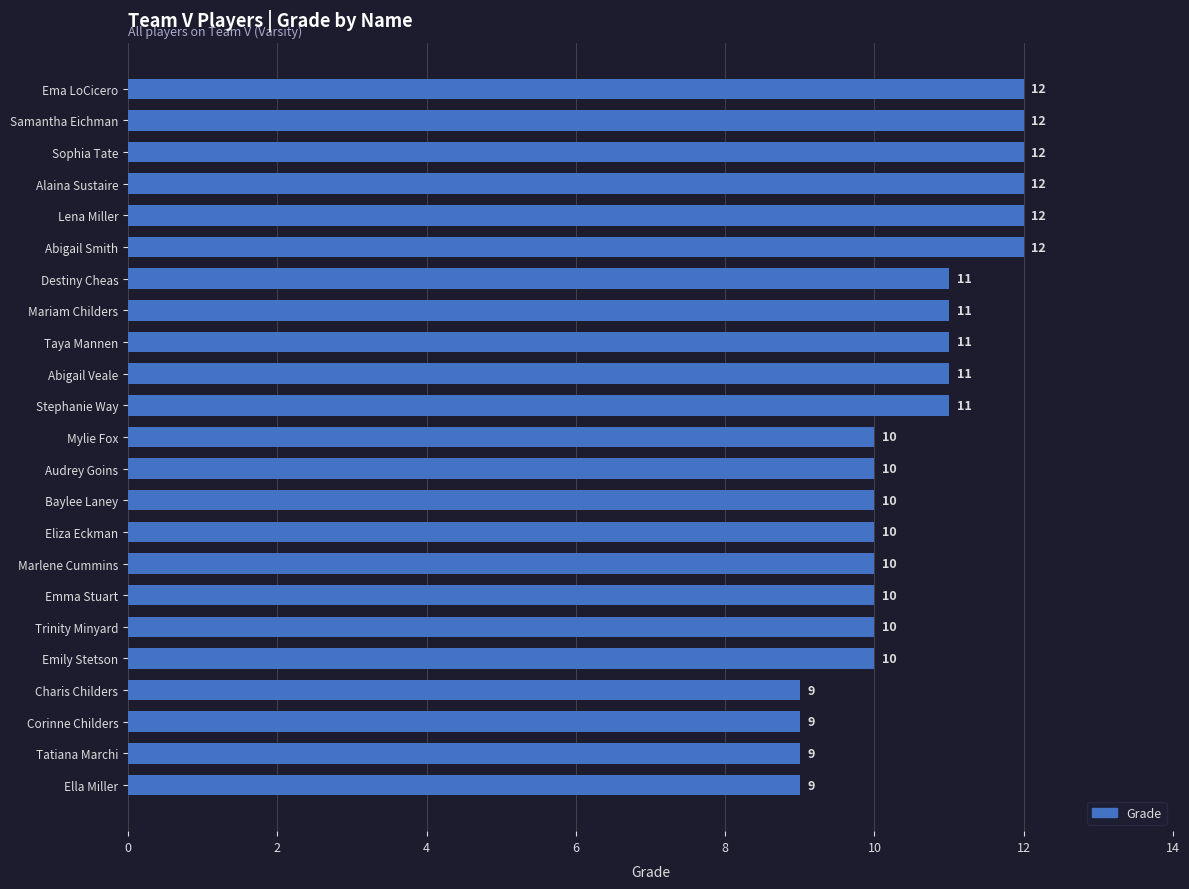

Is it true that the value at Taya Mannen is 7?

False